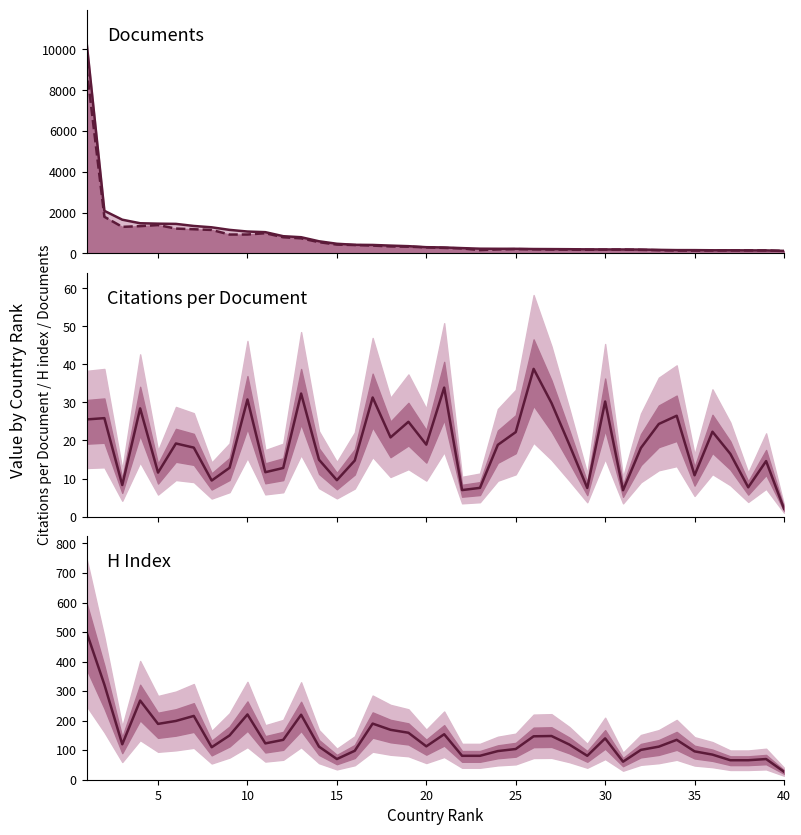

What is the difference between the maximum and minimum values in the Citable docs (line) series?

9002.0